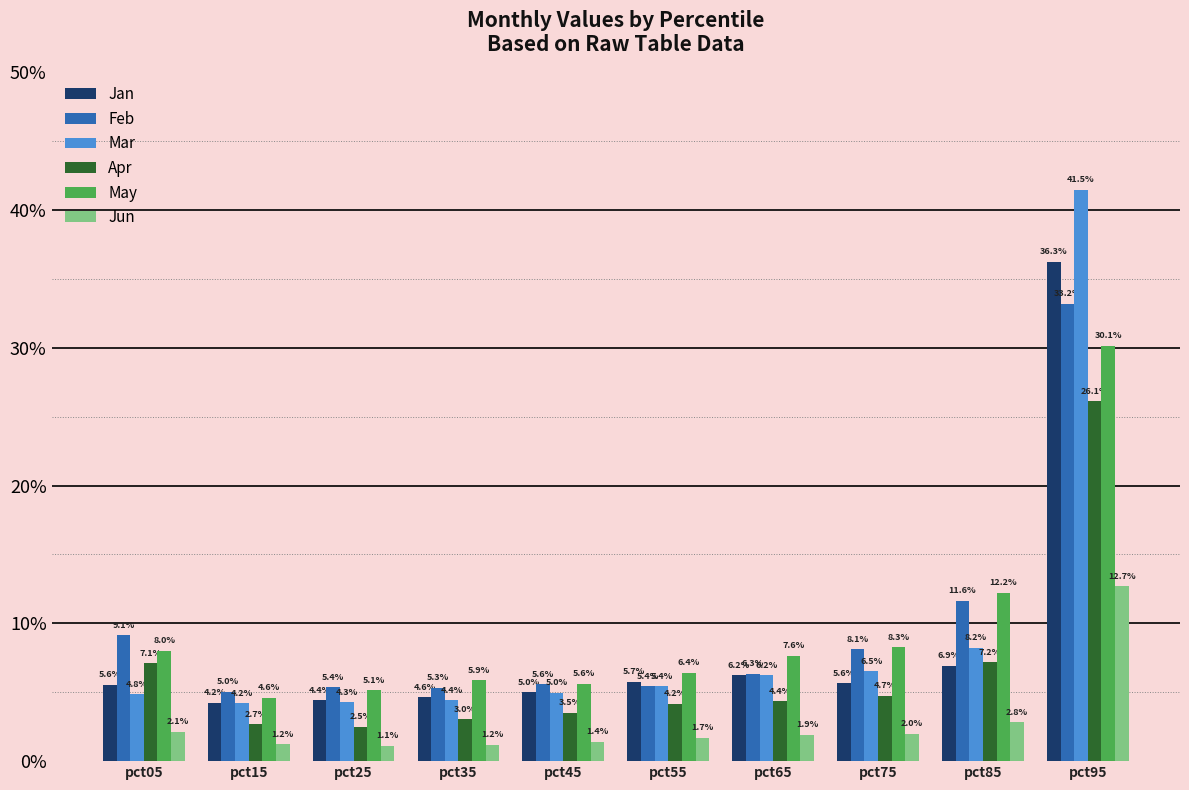

Reading left to right, extract all data points from this chart.

Jan: 0.1	0.0	0.0	0.0	0.1	0.1	0.1	0.1	0.1	0.4
Feb: 0.1	0.1	0.1	0.1	0.1	0.1	0.1	0.1	0.1	0.3
Mar: 0.0	0.0	0.0	0.0	0.0	0.1	0.1	0.1	0.1	0.4
Apr: 0.1	0.0	0.0	0.0	0.0	0.0	0.0	0.0	0.1	0.3
May: 0.1	0.0	0.1	0.1	0.1	0.1	0.1	0.1	0.1	0.3
Jun: 0.0	0.0	0.0	0.0	0.0	0.0	0.0	0.0	0.0	0.1